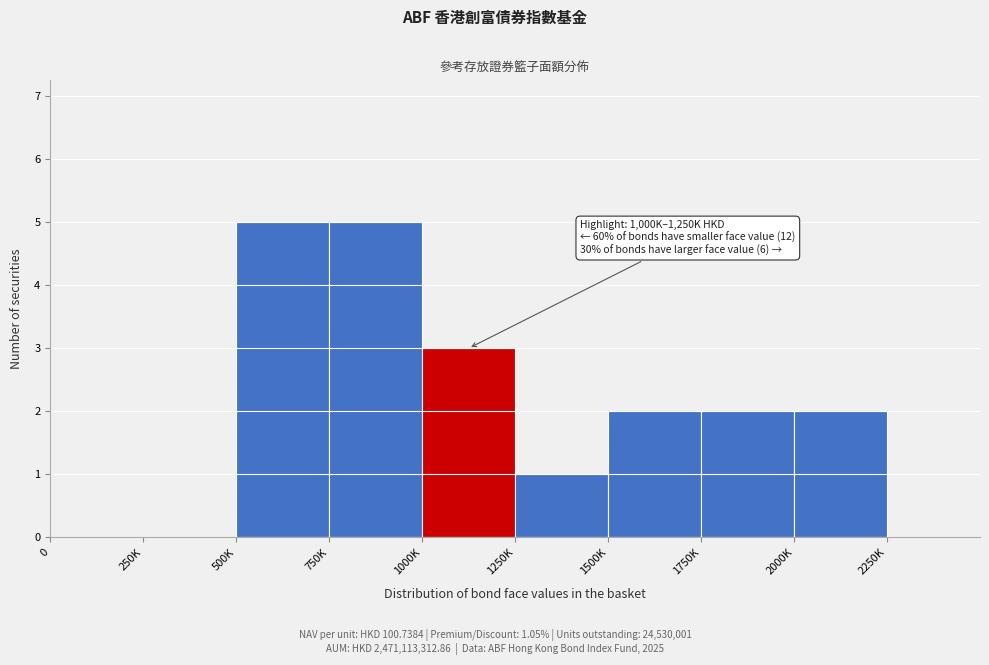

Reading left to right, what are all the values shown in this chart?

0=0	250K=0	500K=5	750K=5	1000K=3	1250K=1	1500K=2	1750K=2	2000K=2	2250K=0